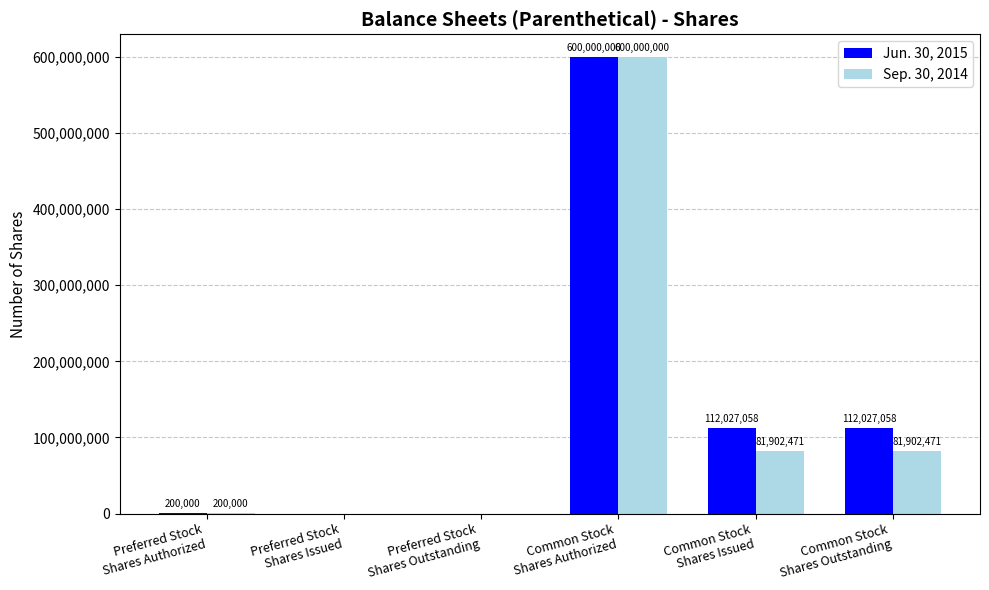

At which category is the sum across all series the highest?

Common Stock
Shares Authorized